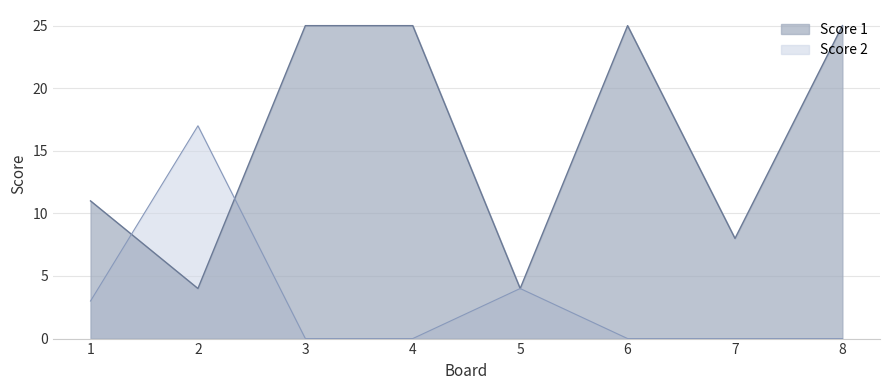

In Score 1, how many points are higher than both neighbors (excluding endpoints)?

1